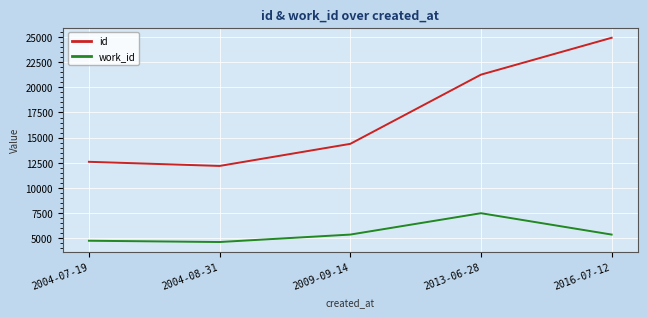

The value of id at 2009-09-14 is 14383. True or false?

True